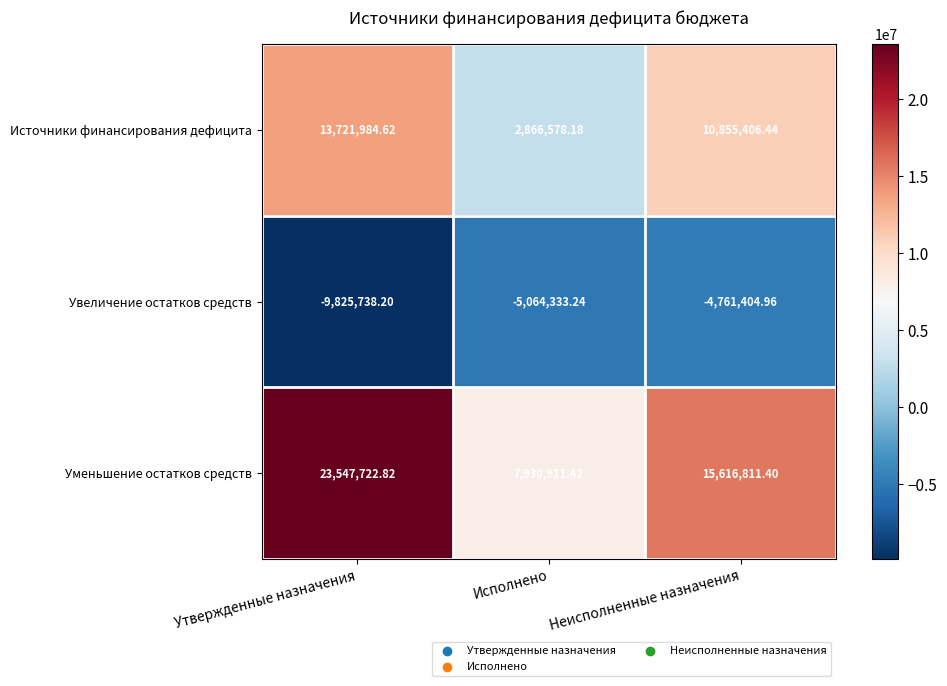

Count the number of categories in the chart.

3